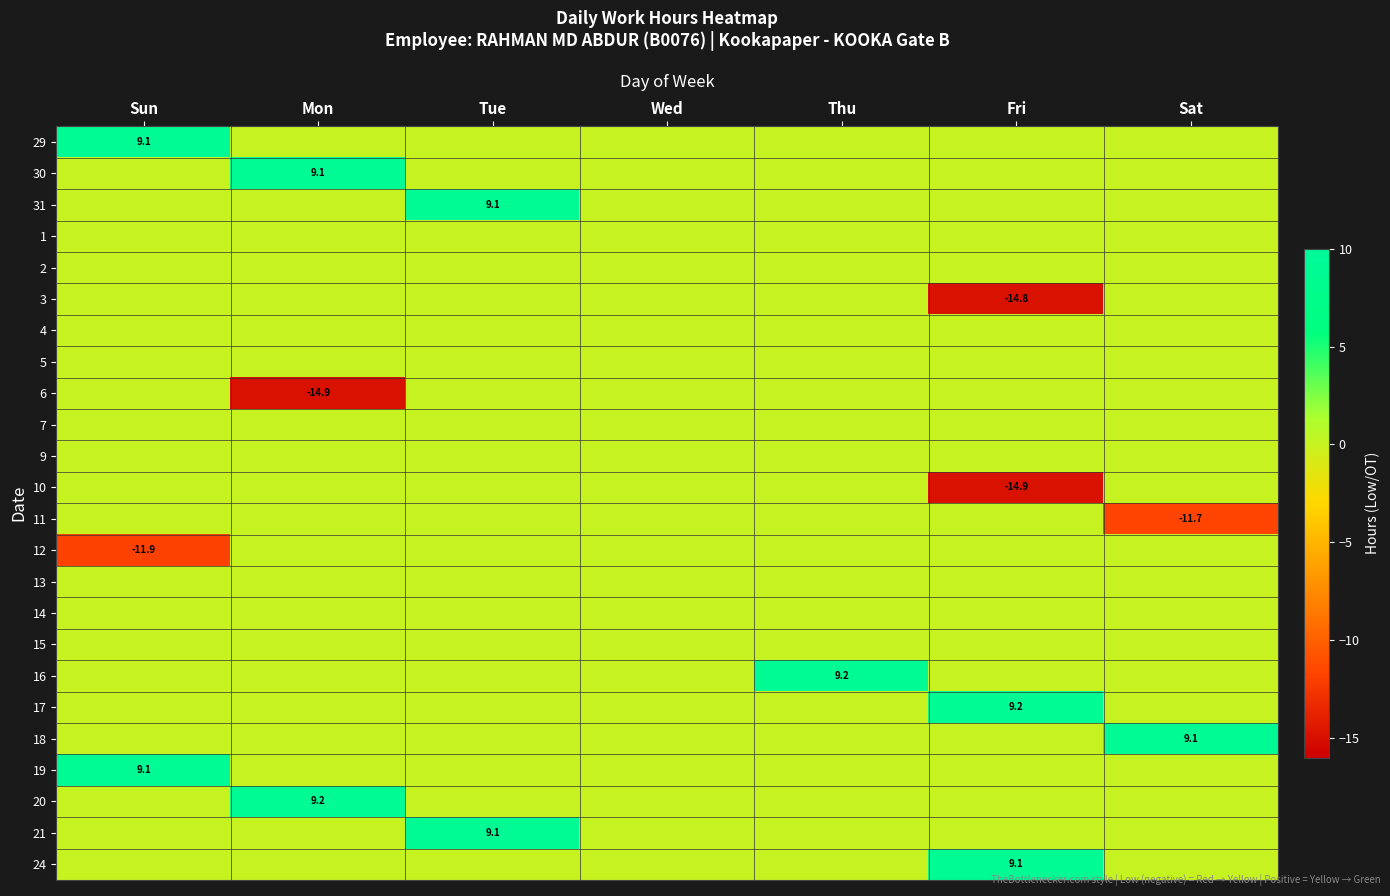

The 21 series shows 2.7 at Tue. True or false?

False